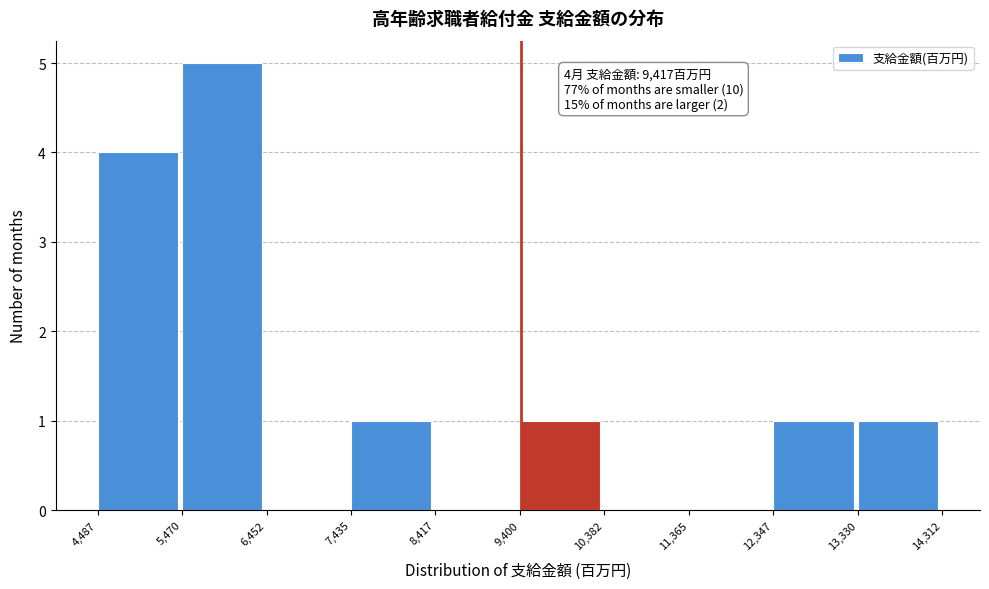

Over which range of the x-axis is the bar tallest?

5,470 to 6,452